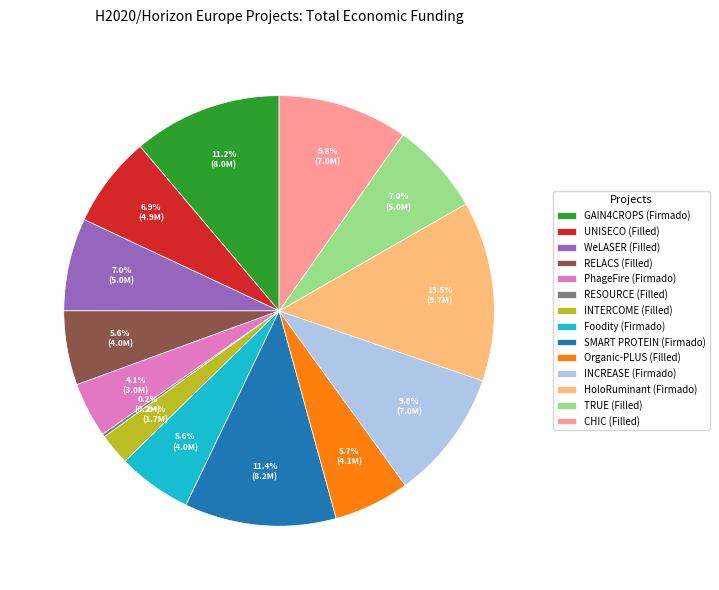

To the nearest percent, what is the difference between the largest and smallest slice percentages?

13%